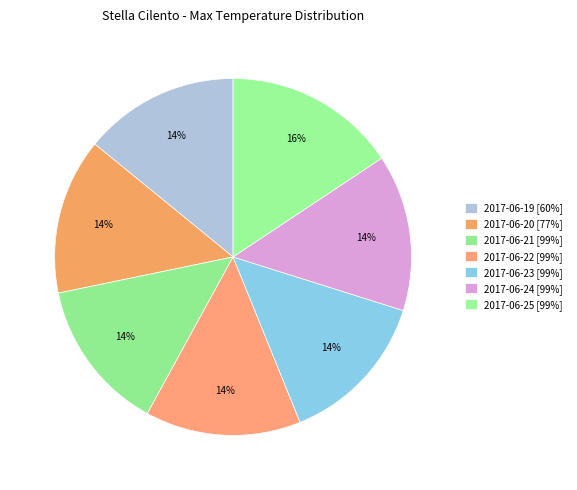

Count the number of slices in the pie.

7